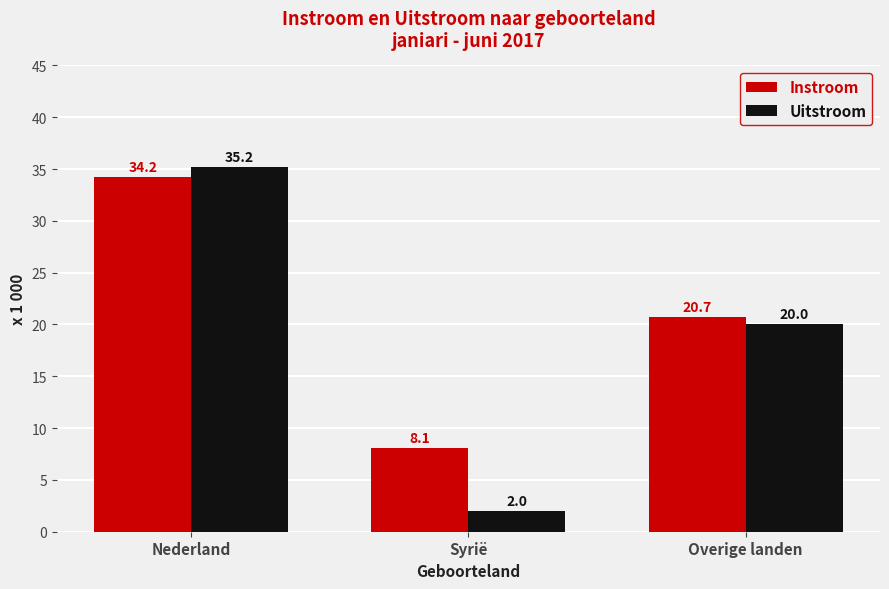

How many values in the Instroom series exceed 20?

2